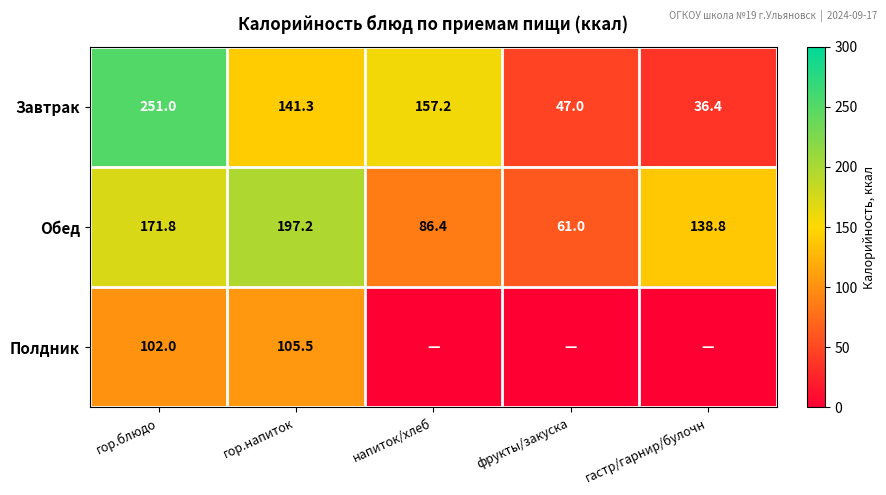

What is the sum of all Обед values?

655.2